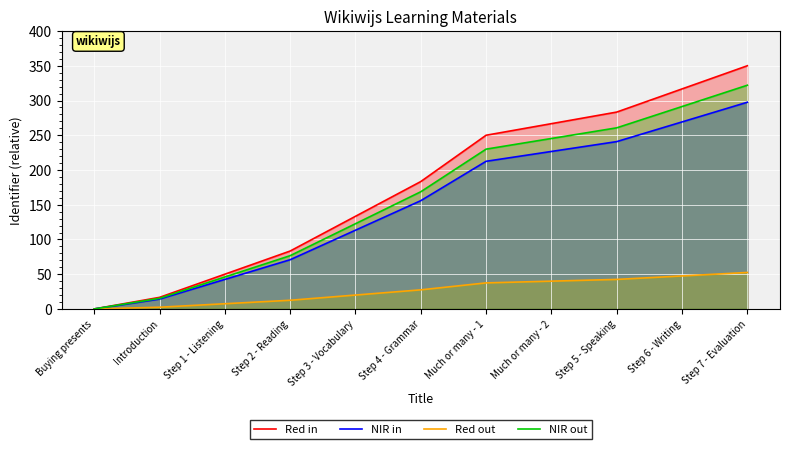

What is the greatest value displayed?

350.0